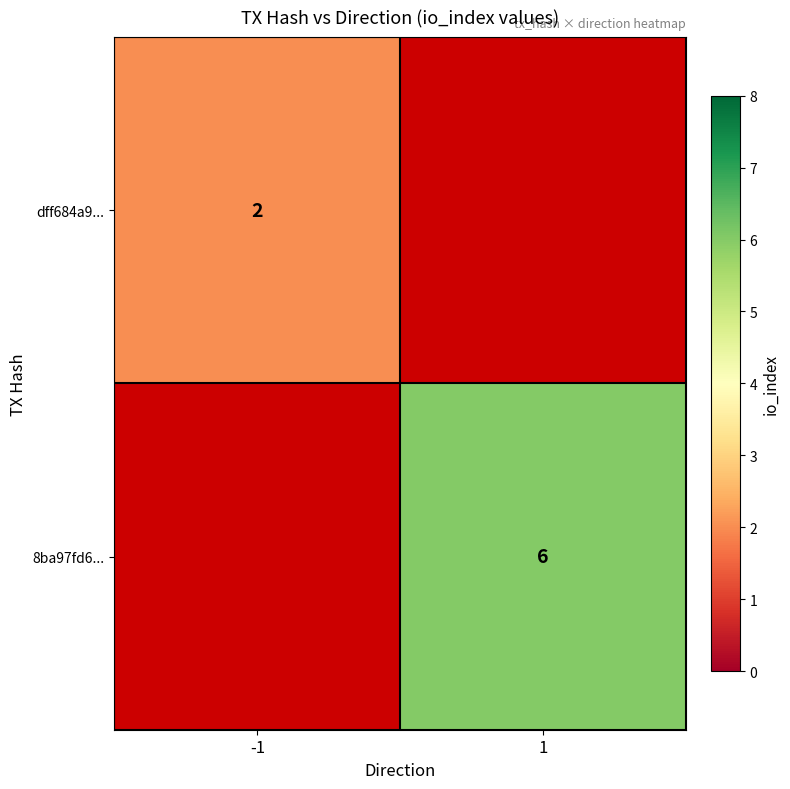

Is it true that dff684a9... equals 2 at -1?

True